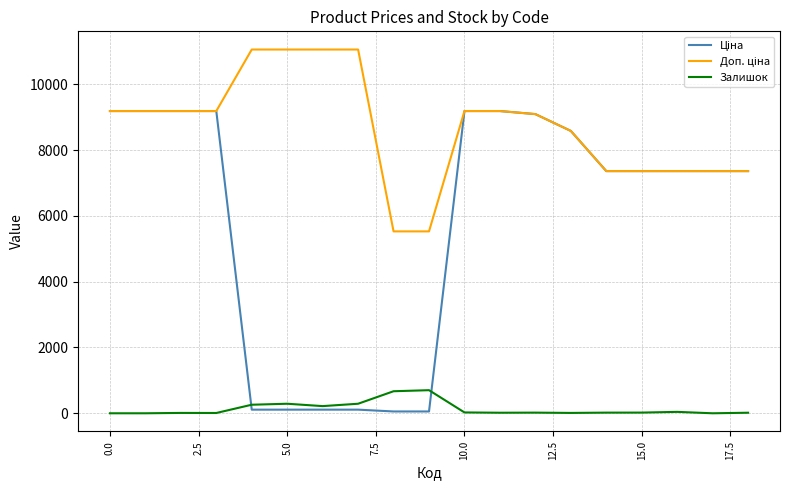

What is the highest value of the Залишок series?

702.0